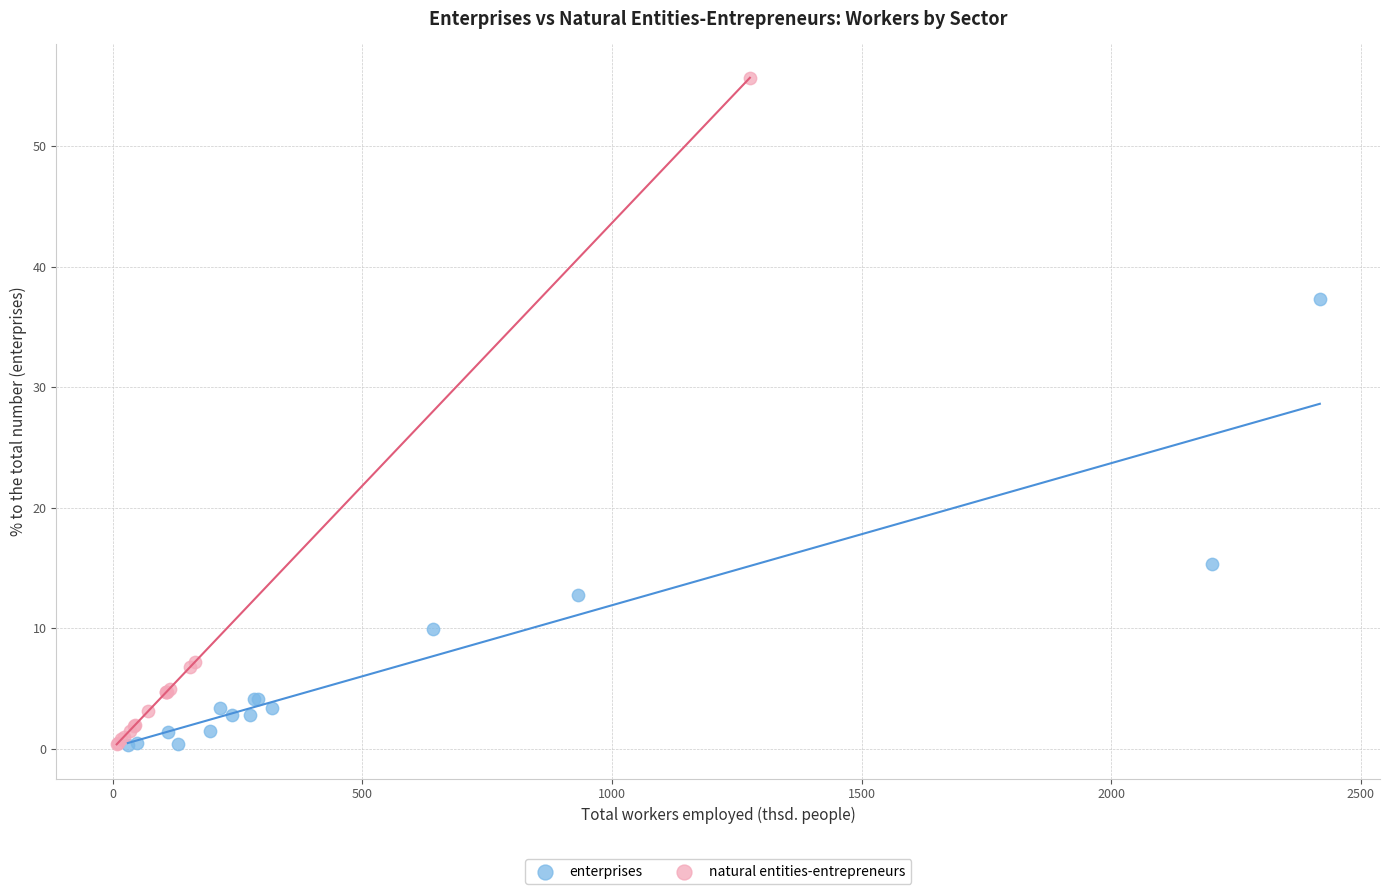

Which series has the largest Y range (max minus min)?

natural entities-entrepreneurs